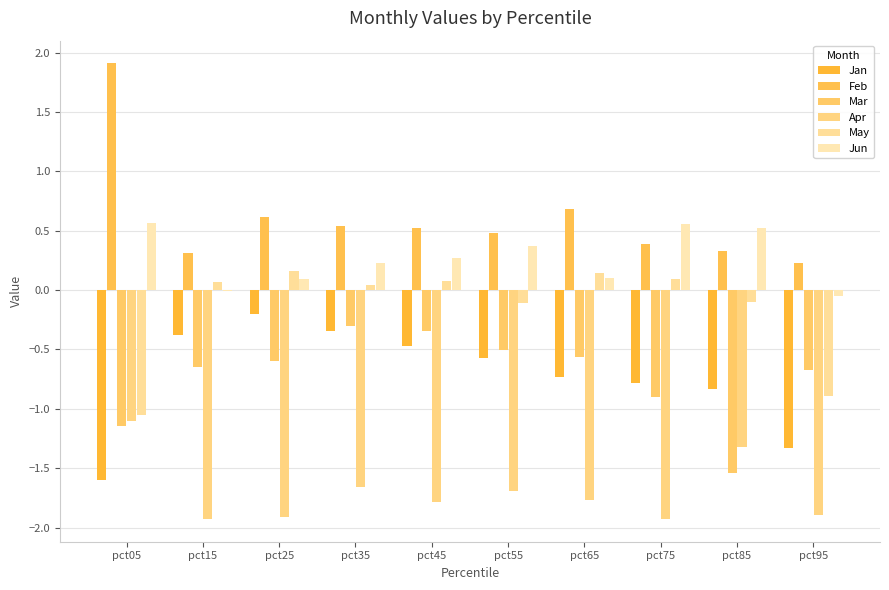

Between pct55 and pct35, which is larger?

pct35